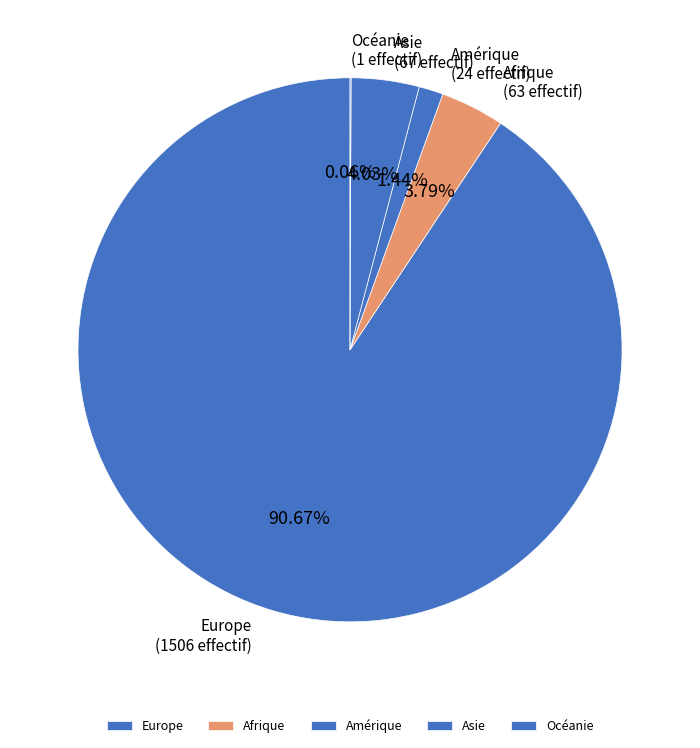

Which category accounts for the majority?

Europe